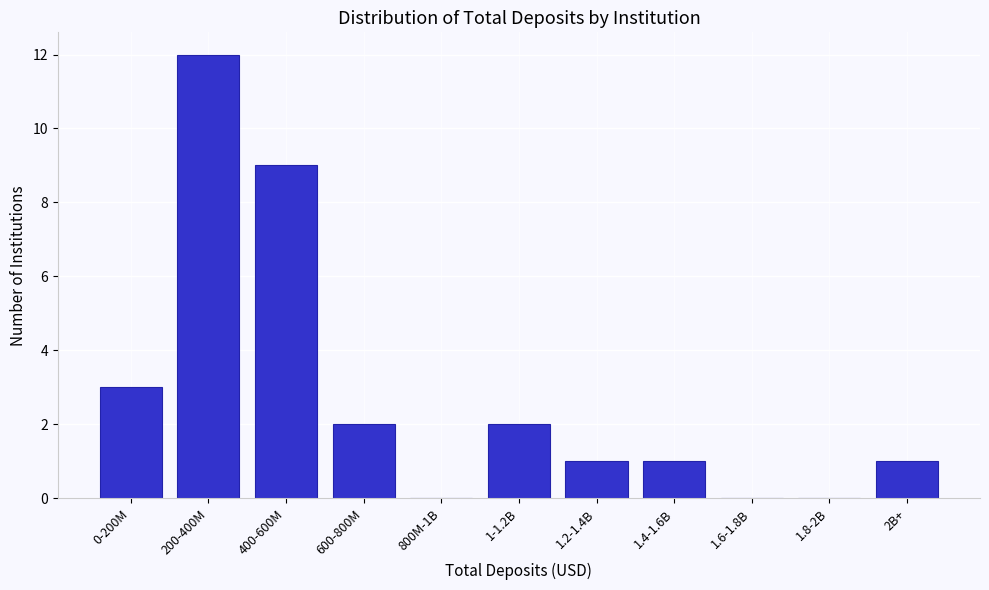

Reading left to right, extract all data points from this chart.

0-200M=3	200-400M=12	400-600M=9	600-800M=2	800M-1B=0	1-1.2B=2	1.2-1.4B=1	1.4-1.6B=1	1.6-1.8B=0	1.8-2B=0	2B+=1